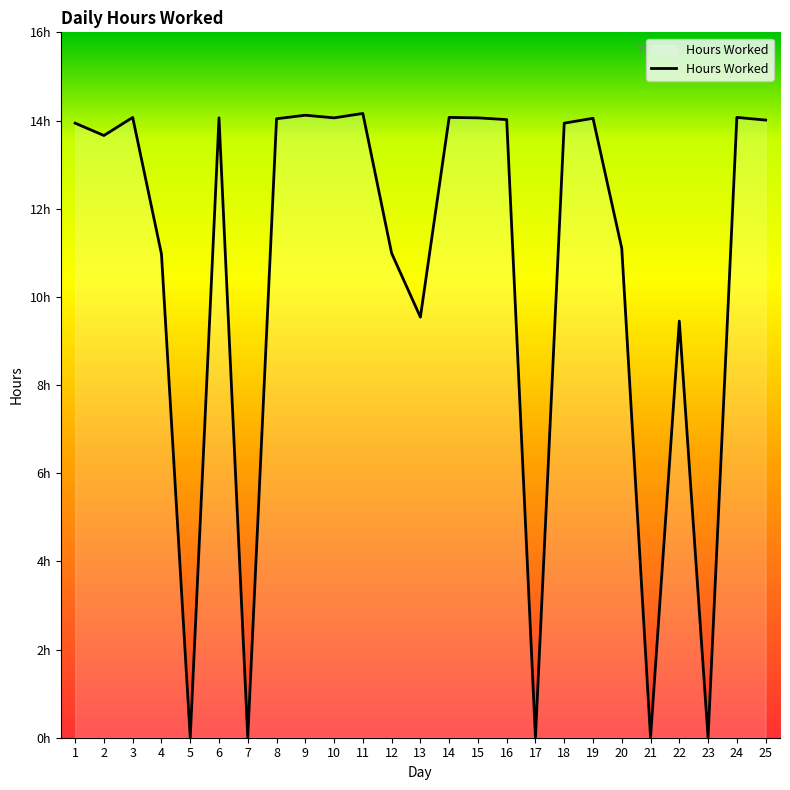

Is this an area chart (filled region under the line)?

Yes